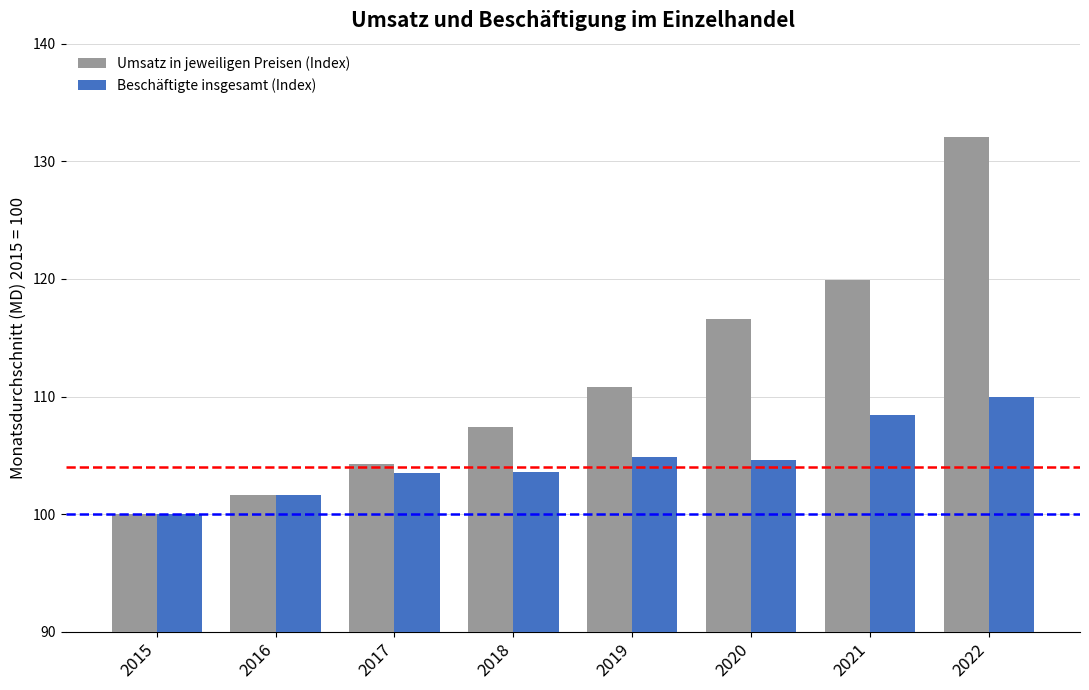

How many bars are there in total?

16